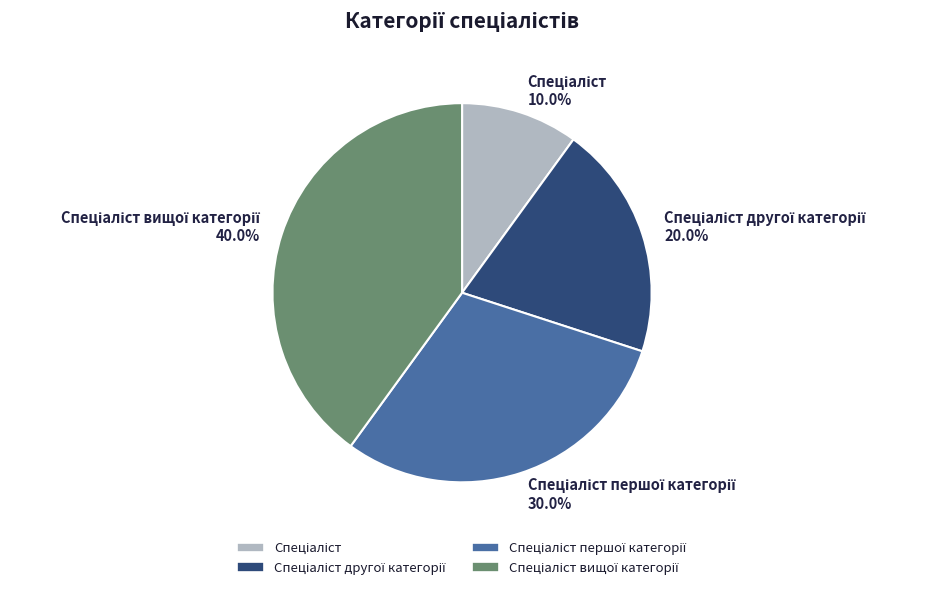

Is there a majority slice in this chart?

No